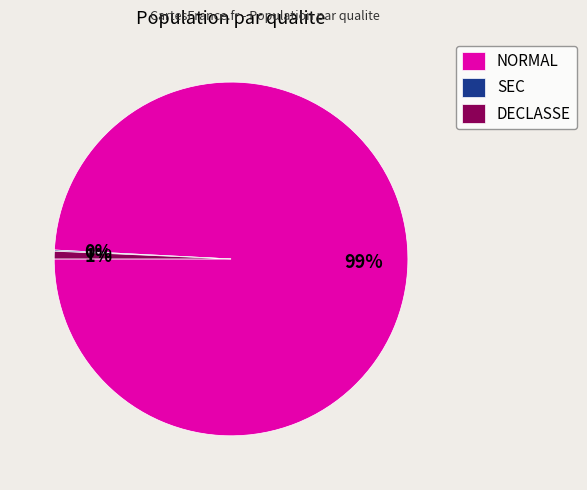

Which slice is the largest?

NORMAL